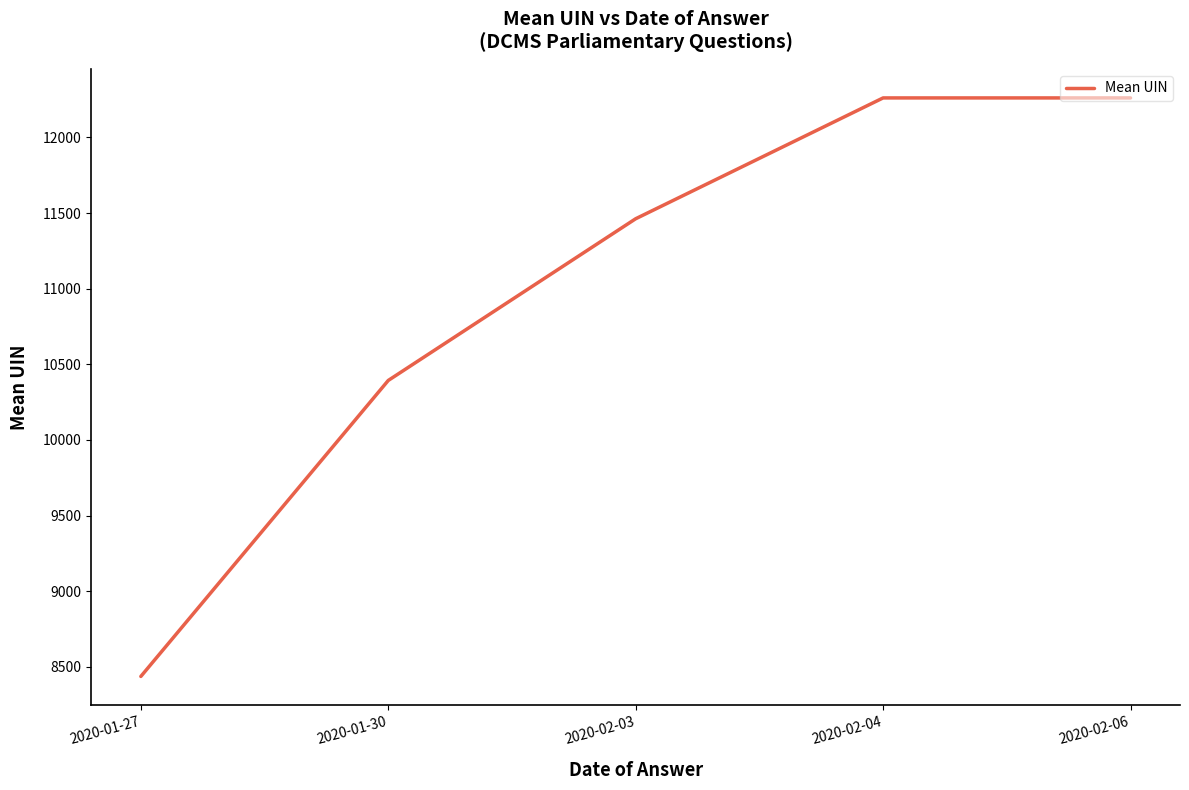

Is it true that the value at 2020-01-30 is 18463.7?

False